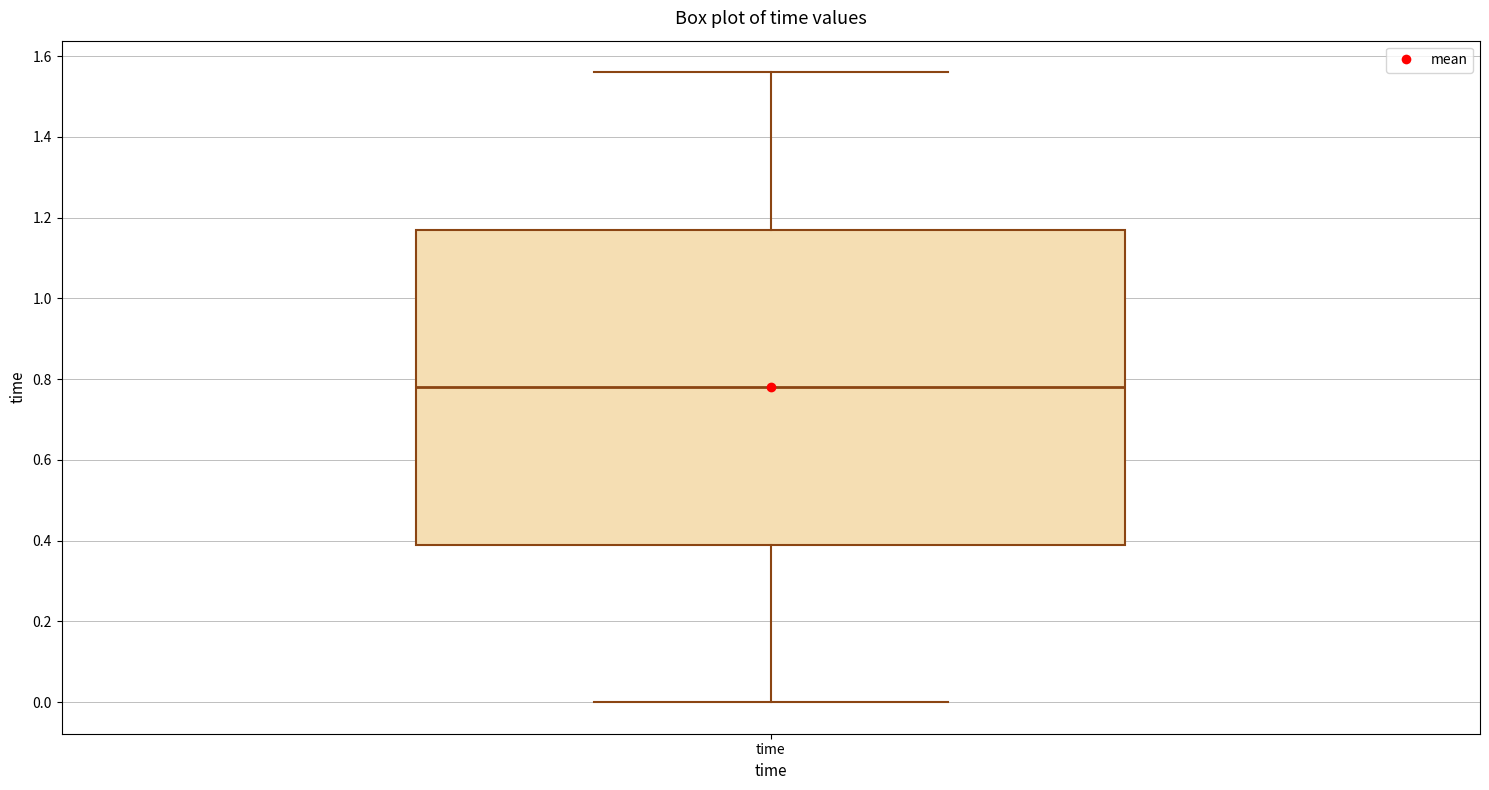

Read this box plot against the y-axis: the position of the median line, the range covered by the box, and the ends of both whiskers. The values are not printed on the chart, so give them approximately, as read against the axis.

median 0.78, box 0.40 to 1.18, whiskers 0.00 to 1.56